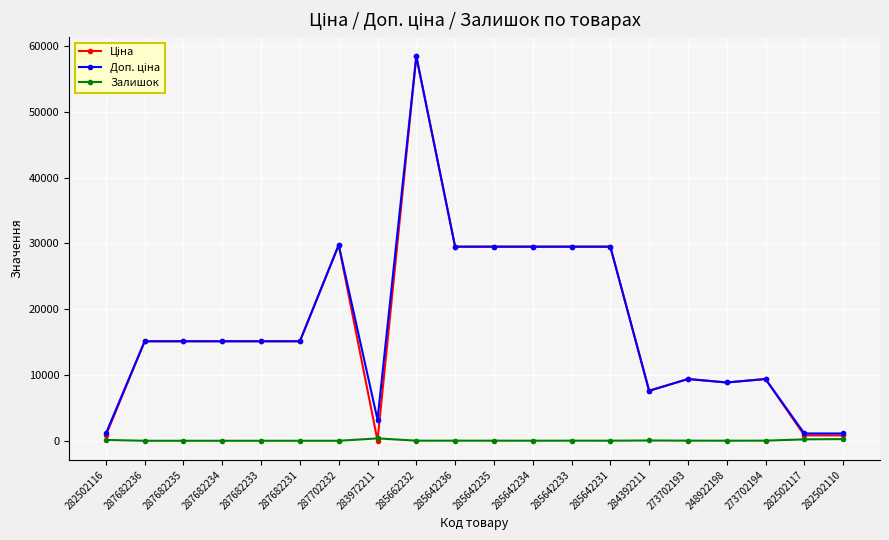

At which category is the sum across all series the highest?

285662232